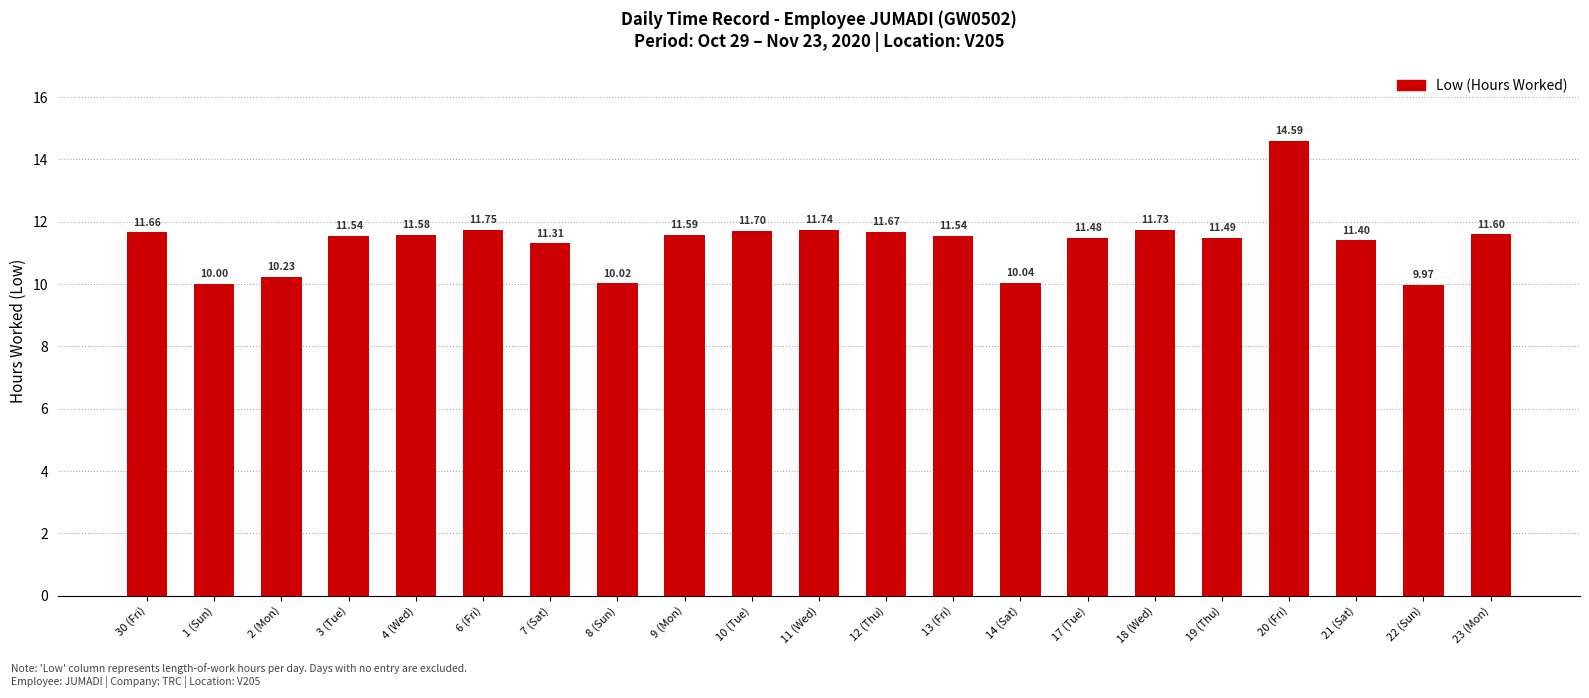

What is the value of the 11th bar from the left?

11.7